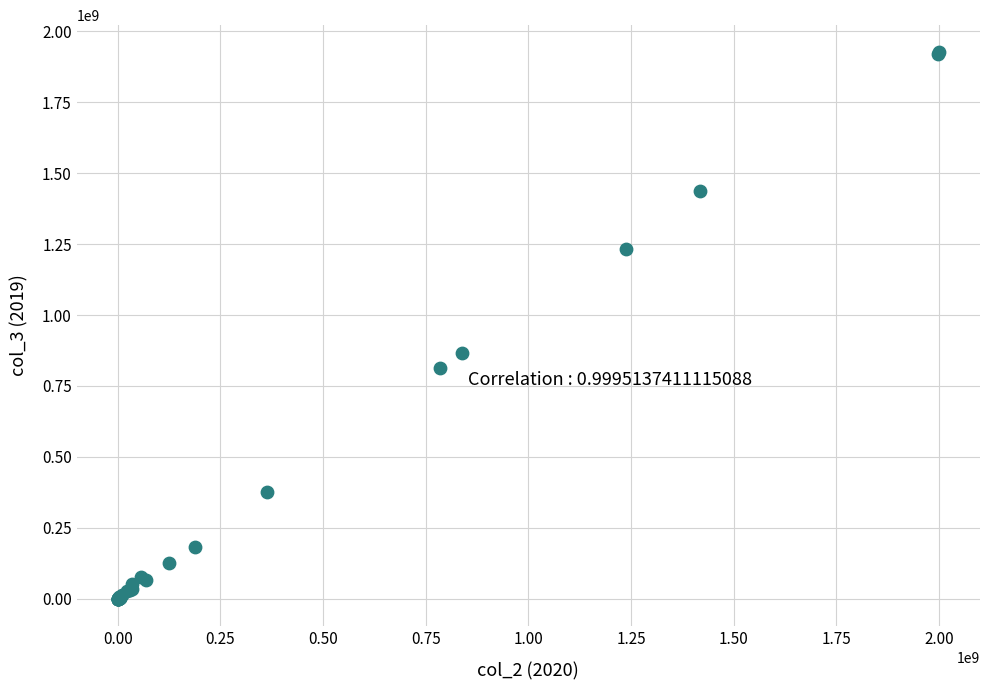

What Y value in the scatter plot is closest to 962724211?

866722495